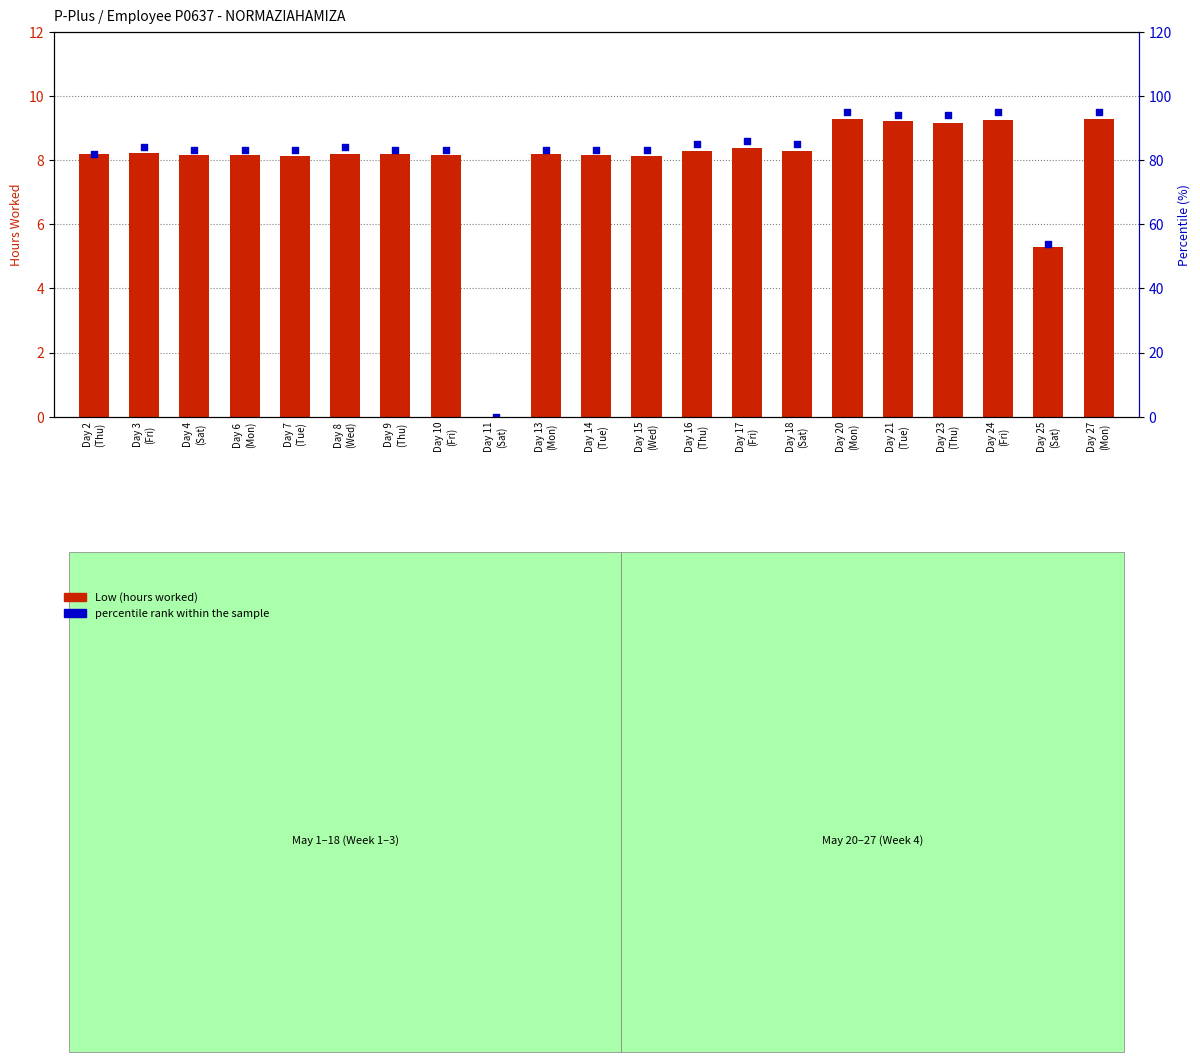

What are all the series names shown in the legend?

Low (hours worked), percentile rank within the sample